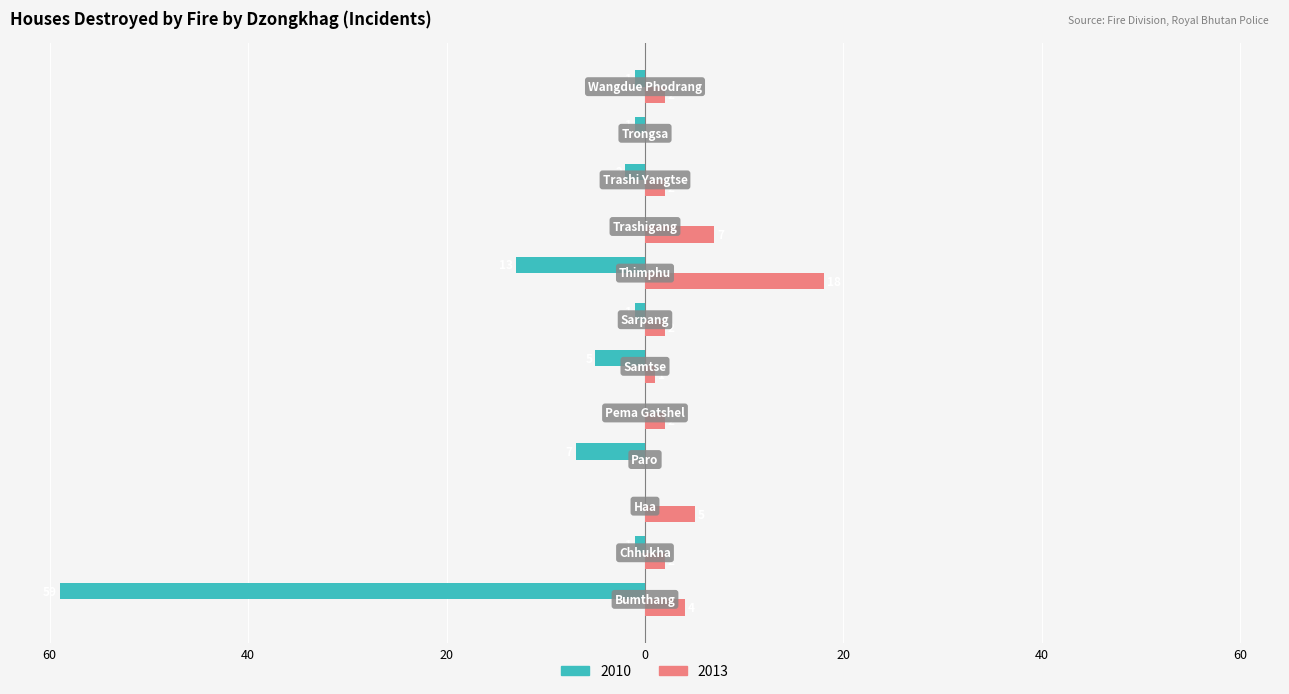

What are all the series names shown in the legend?

2010, 2013